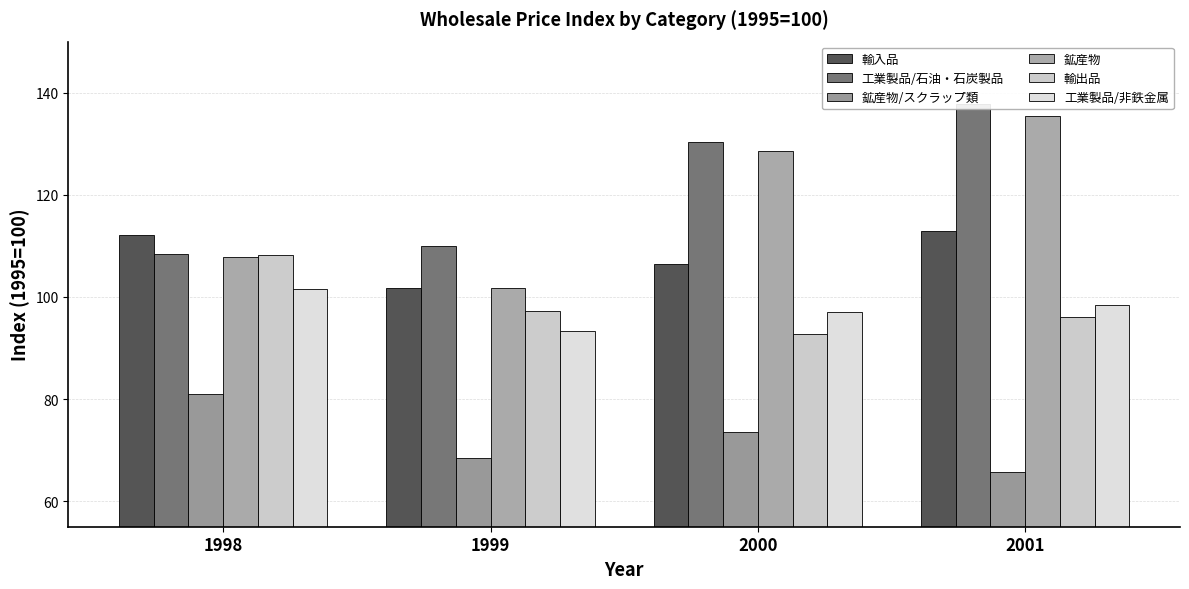

How many bars are there in each group?

6